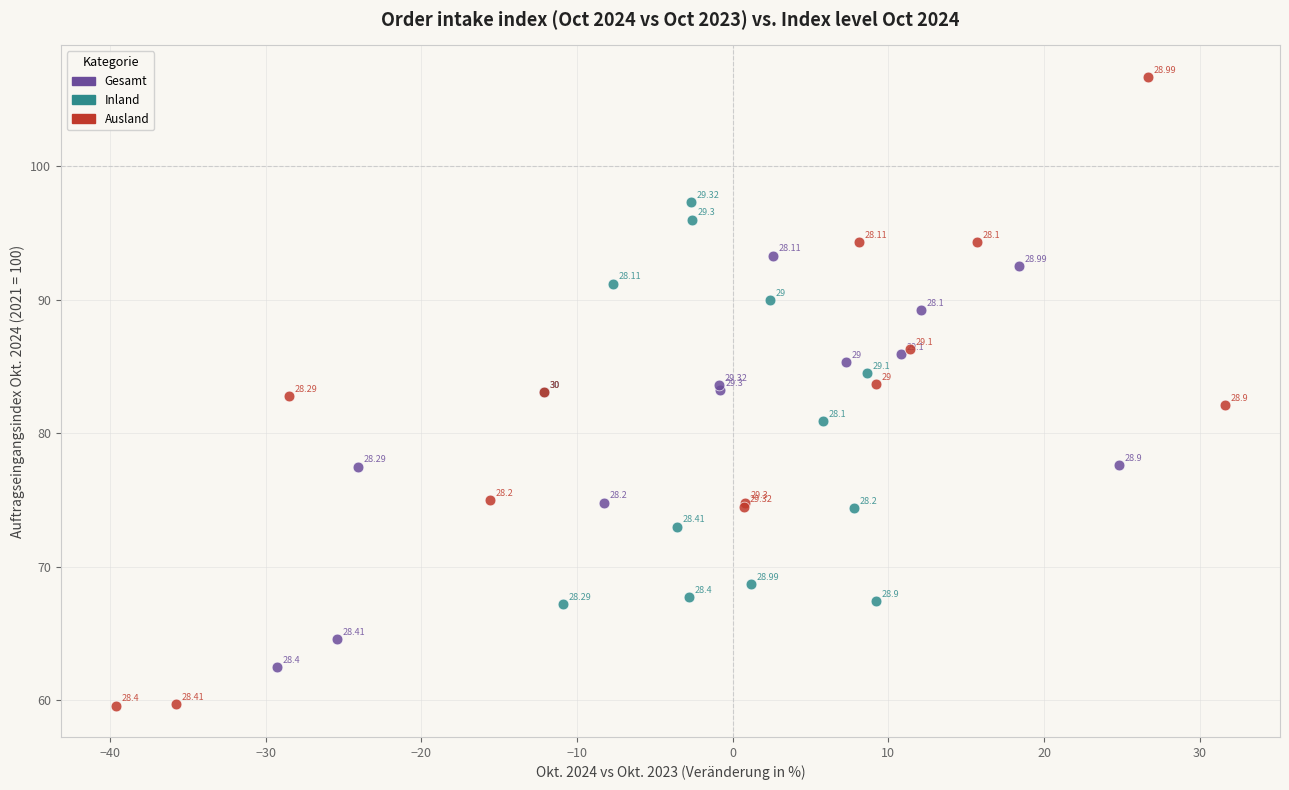

Which series contains the highest Y value?

Ausland